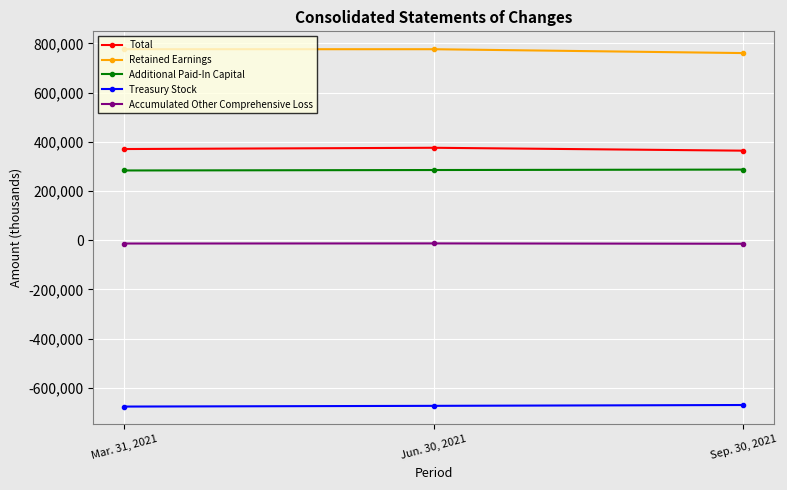

The Accumulated Other Comprehensive Loss series shows -14466 at Sep. 30, 2021. True or false?

True